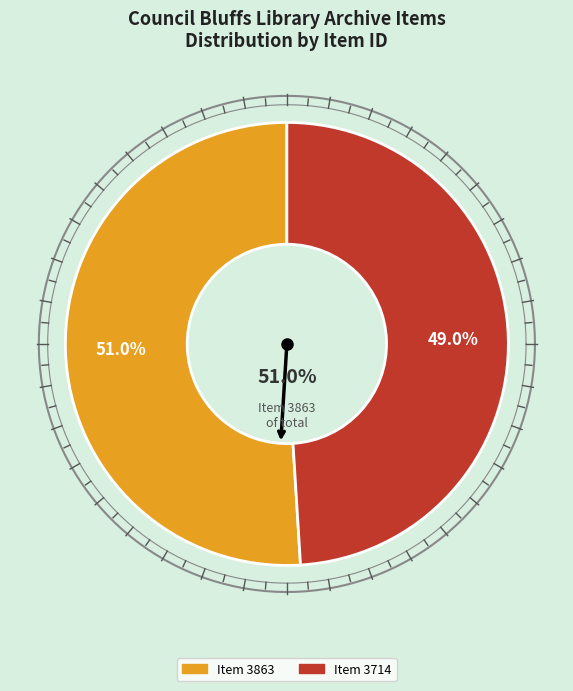

Rank the categories by value from highest to lowest.

Item 3863: Bookmobile back to work (1976), Item 3714: The public library's new bookmobile (1972)